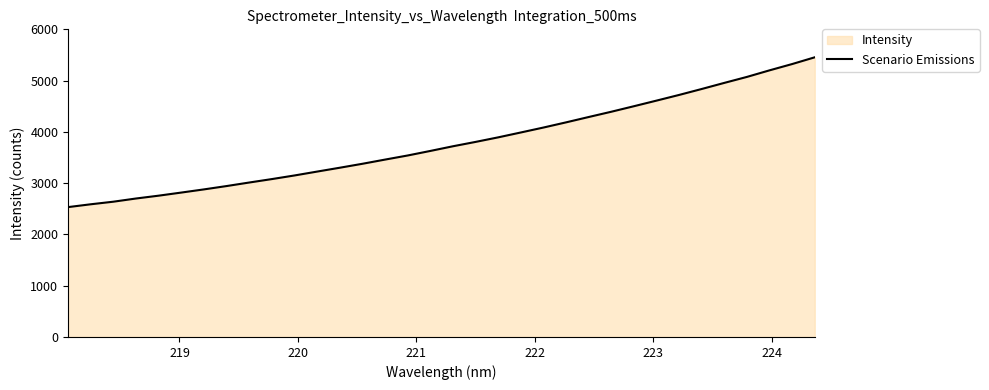

What is the smallest value displayed?

2532.8